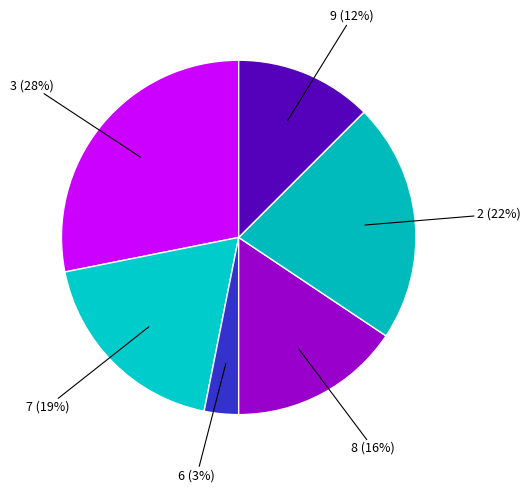

How many slices are in this pie chart?

6